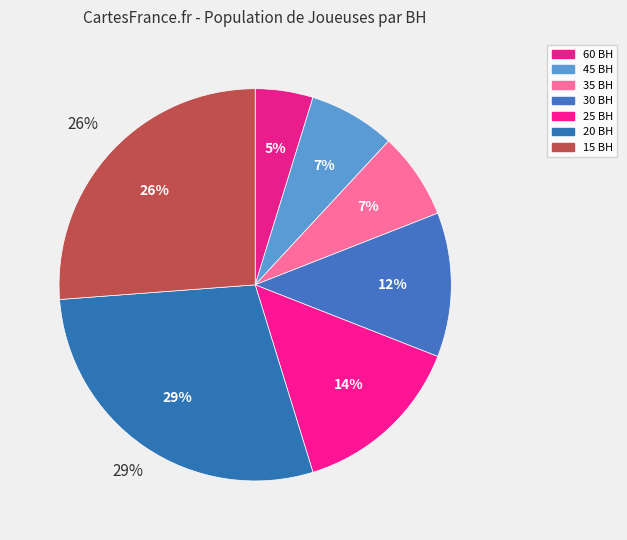

Is there a majority slice in this chart?

No